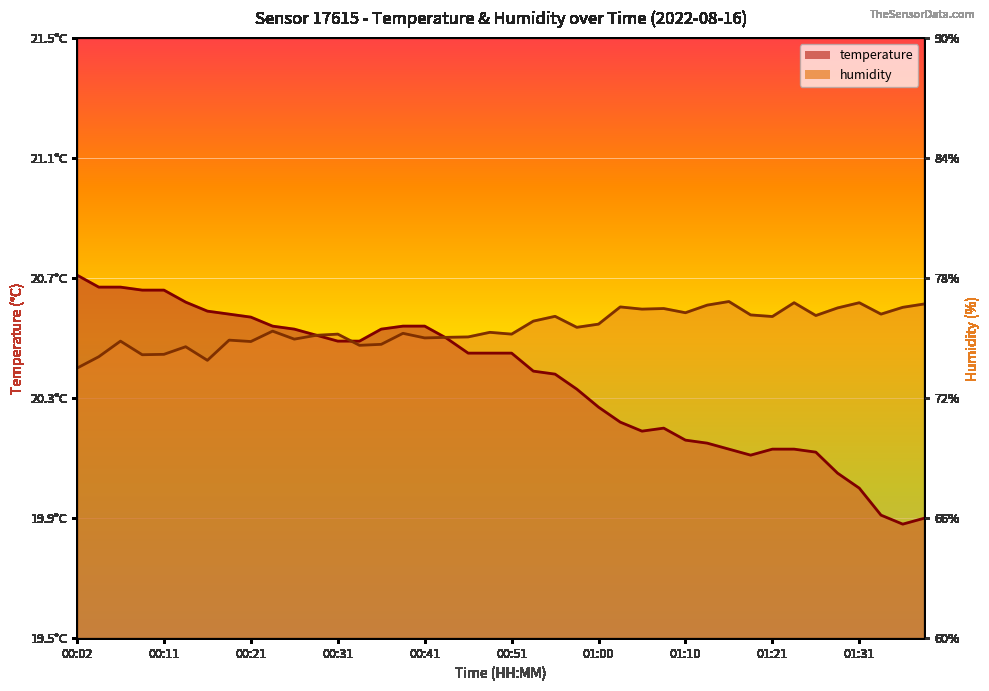

What is the label of the 9th point from the left?

00:21